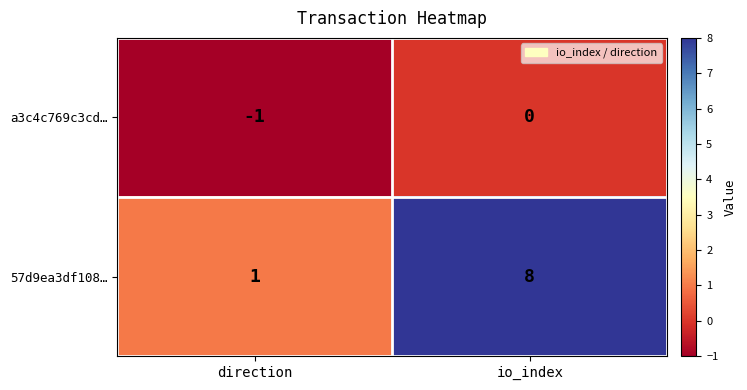

Reading left to right, what are all the values shown in this chart?

a3c4c769c3cd…: direction=-1	io_index=0
57d9ea3df108…: direction=1	io_index=8